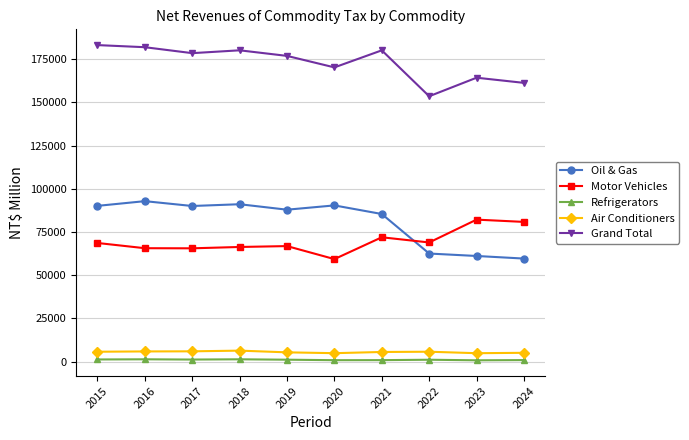

Which series has the largest range (max minus min)?

Oil & Gas